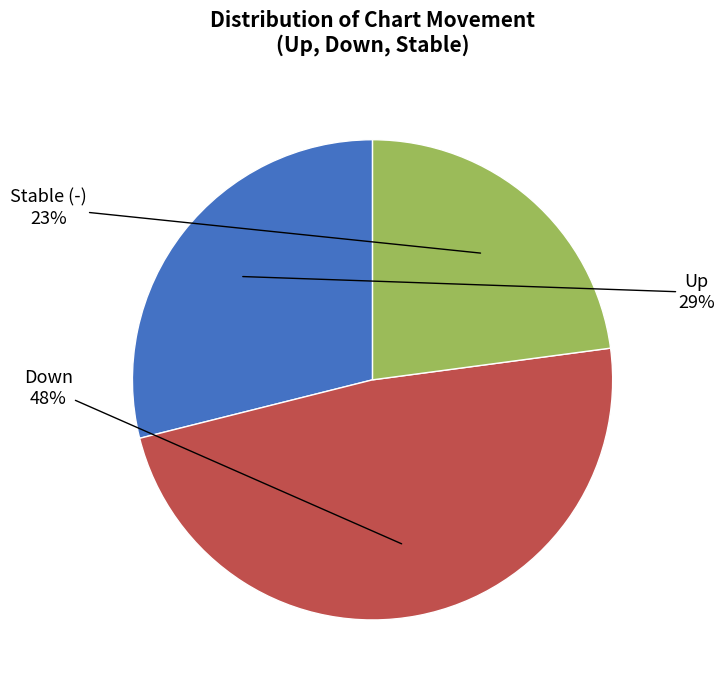

To the nearest percent, what is the difference between the largest and smallest slice percentages?

25%